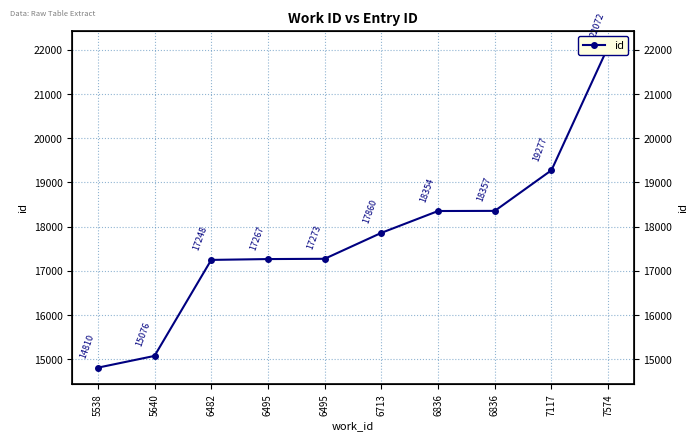

Reading right to left, transcribe all the data shown in this chart.

22072	19277	18357	18354	17860	17273	17267	17248	15076	14810